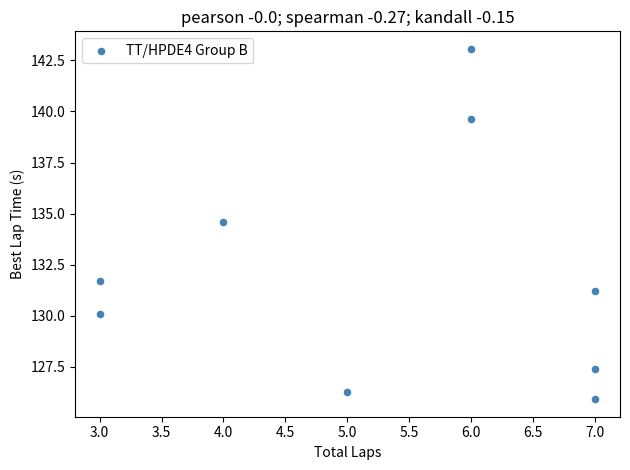

What is the average Y value?

132.2